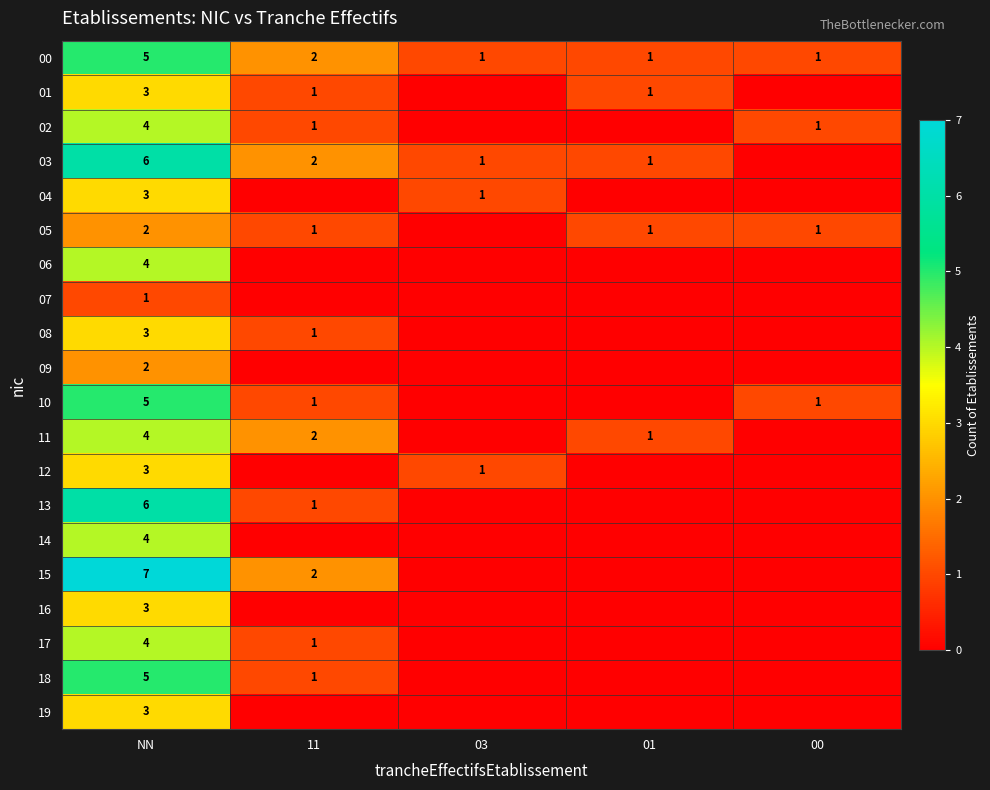

Which has a higher value, 00 or 03?

00